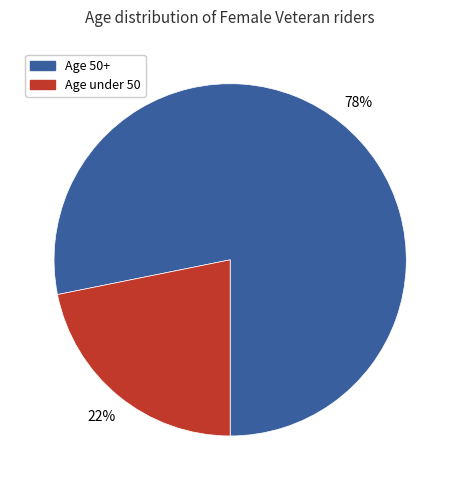

Is there a majority slice in this chart?

Yes